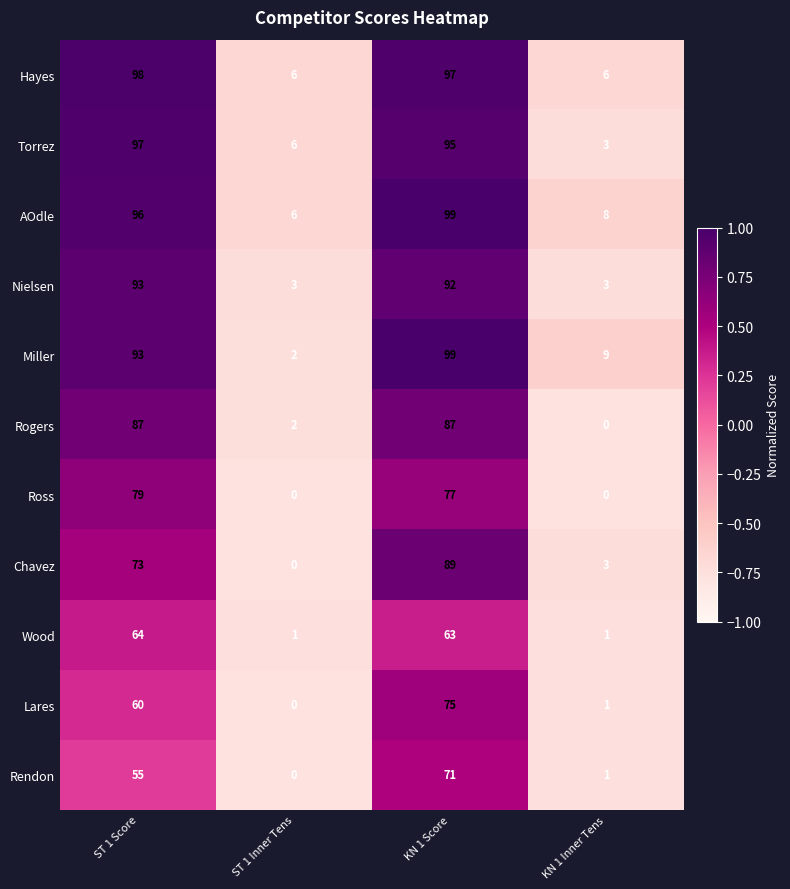

The Rogers series shows 44 at ST 1 Score. True or false?

False